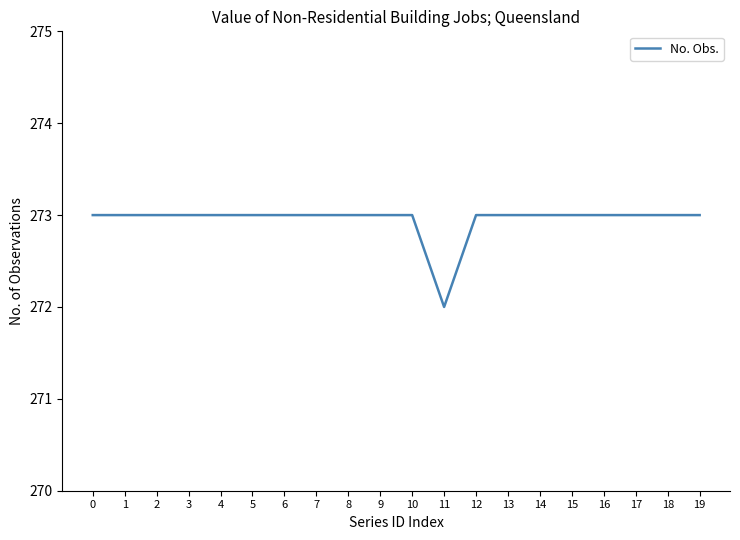

At which label is the value closest to 272?

11